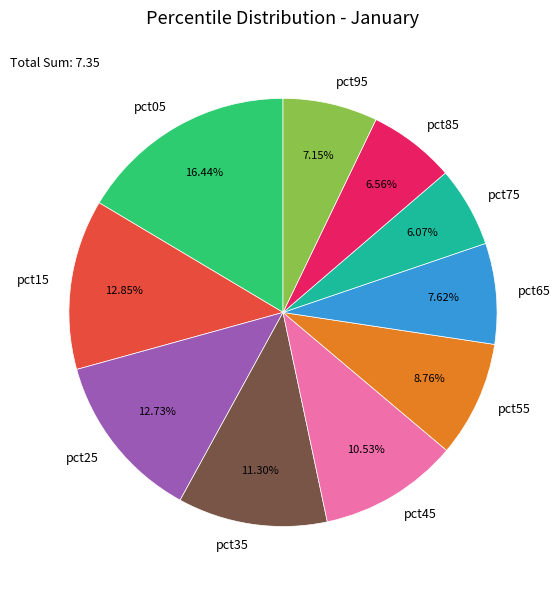

Is there a majority slice in this chart?

No